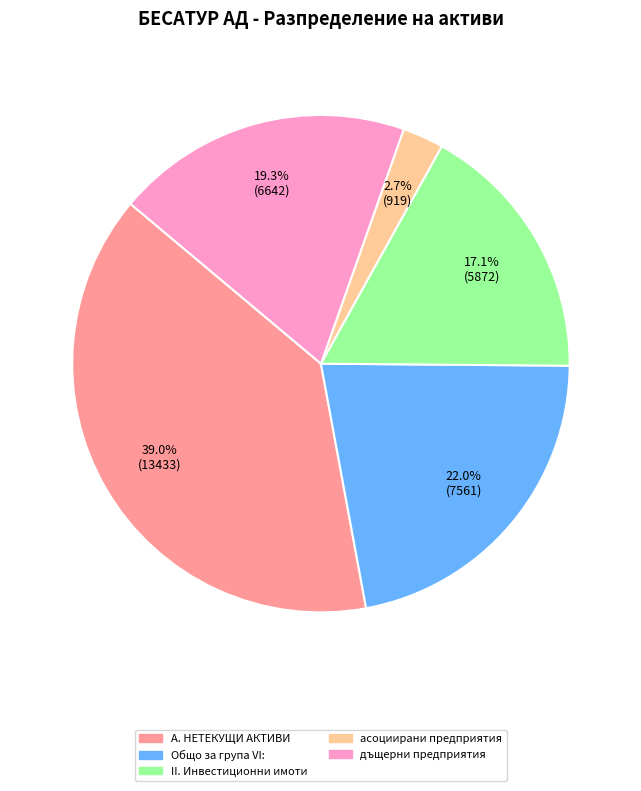

To the nearest percent, what is the average slice percentage?

20%